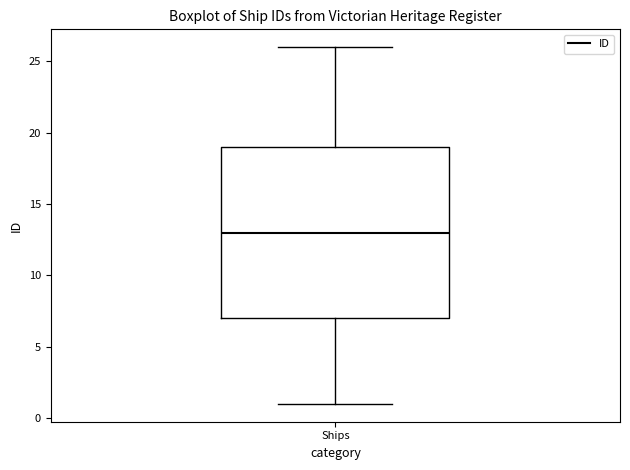

Transcribe this box plot: give where the median line is, the range the box spans, and where the two whiskers end, as read against the y-axis. The values are not printed on the chart, so give them approximately, as read against the axis.

median 13, box 7 to 19, whiskers 1 to 26